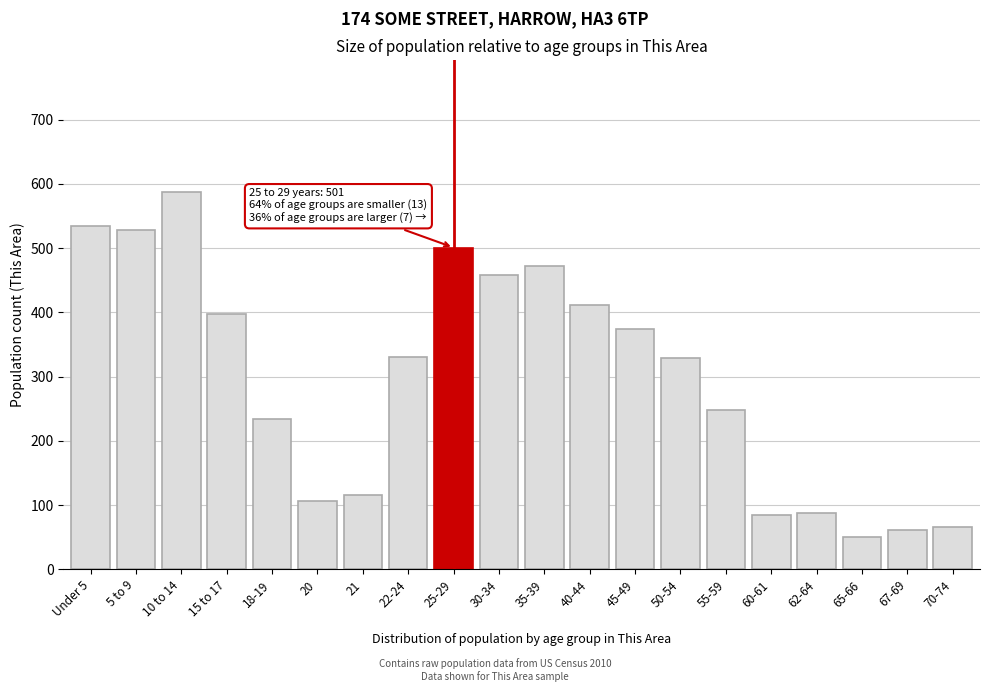

What is the label of the 14th bar from the right?

21